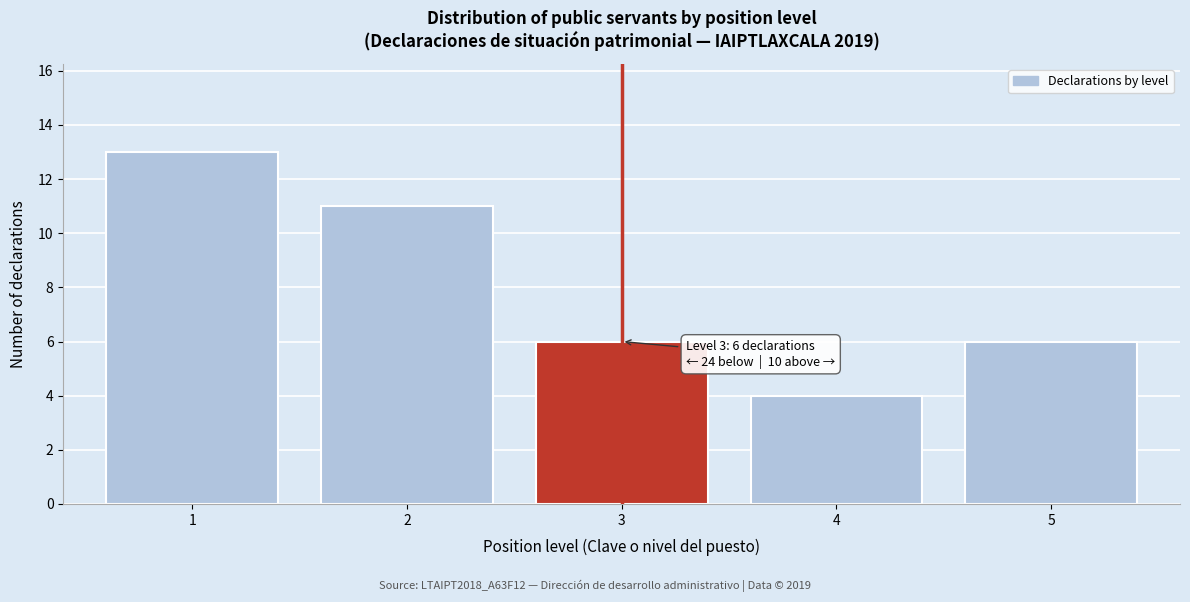

Over which range of the x-axis is the bar tallest?

0.5 to 1.5